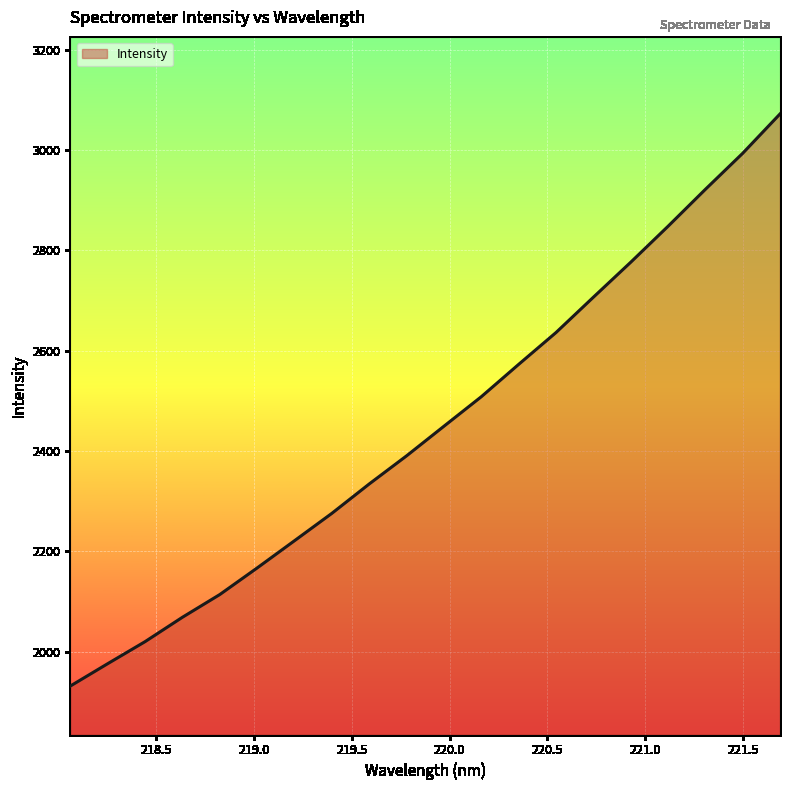

What is the greatest value displayed?

3072.2